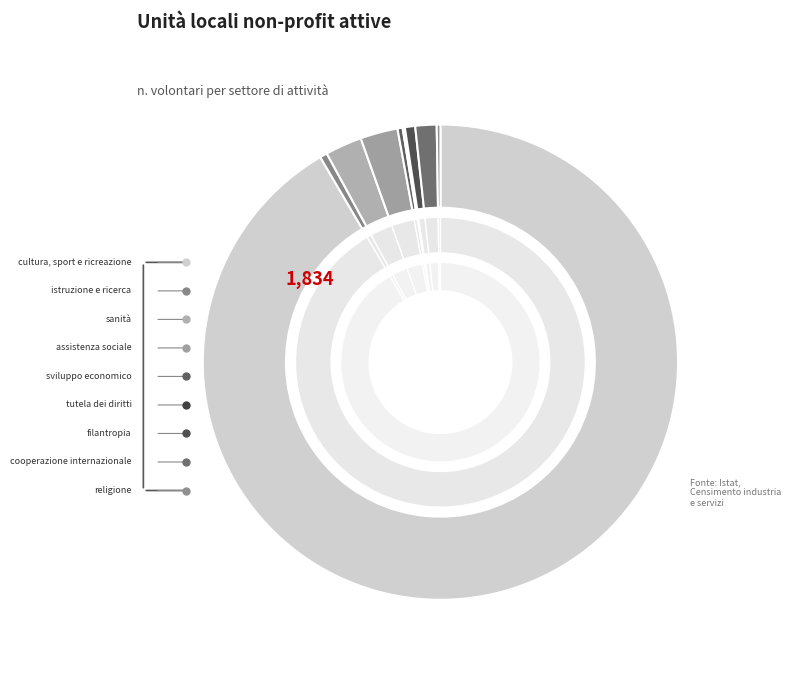

Combined, do sanità and tutela dei diritti e attività politica account for over 50%?

No